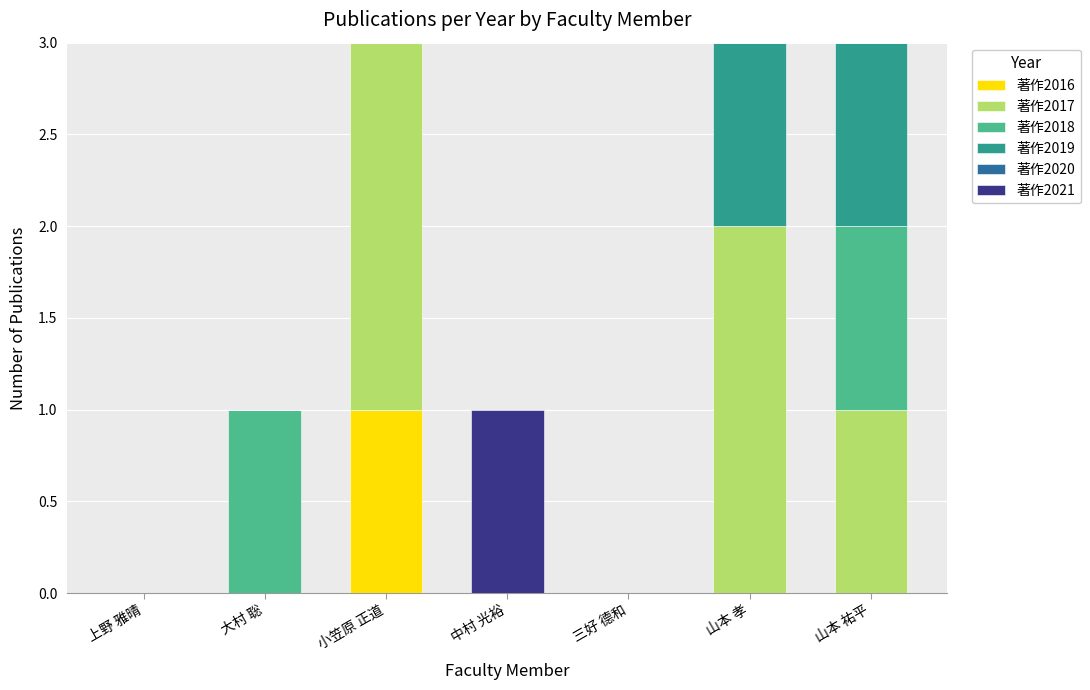

At which label does 著作2016 reach its peak?

小笠原 正道